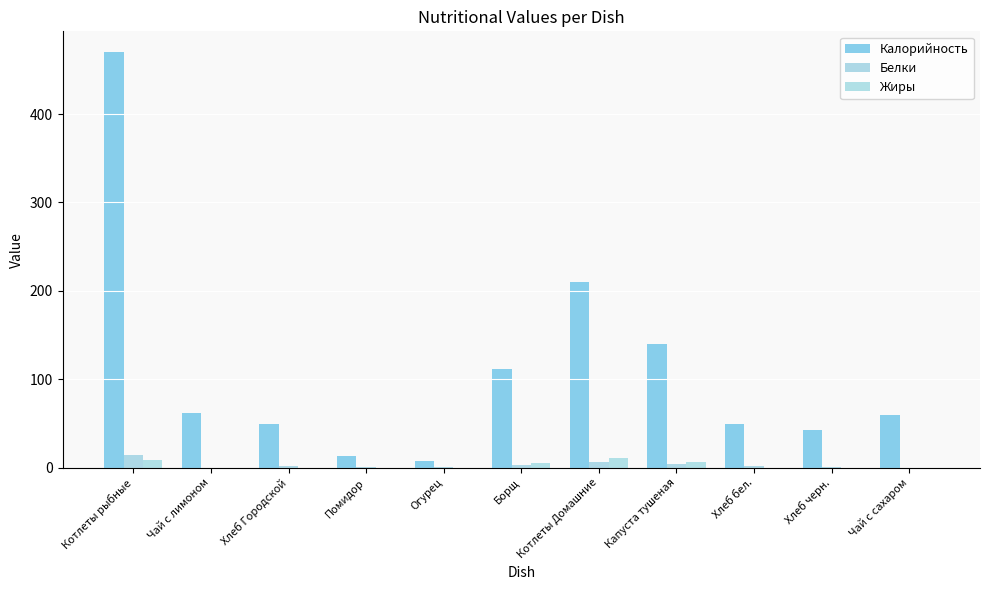

Where does the Белки series first go above 2?

Котлеты рыбные